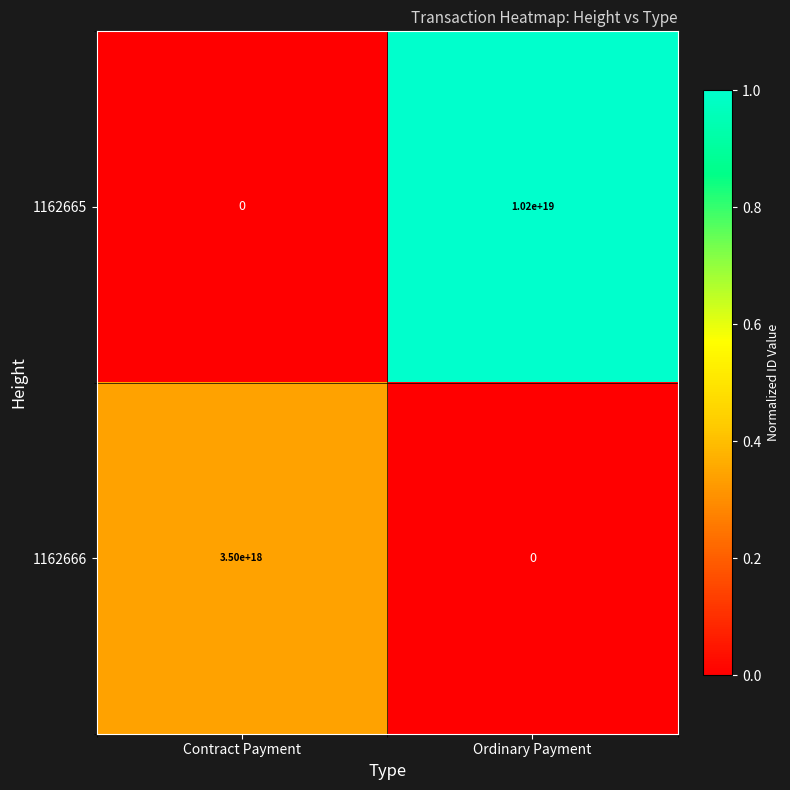

At which category is the sum across all series the highest?

Ordinary Payment